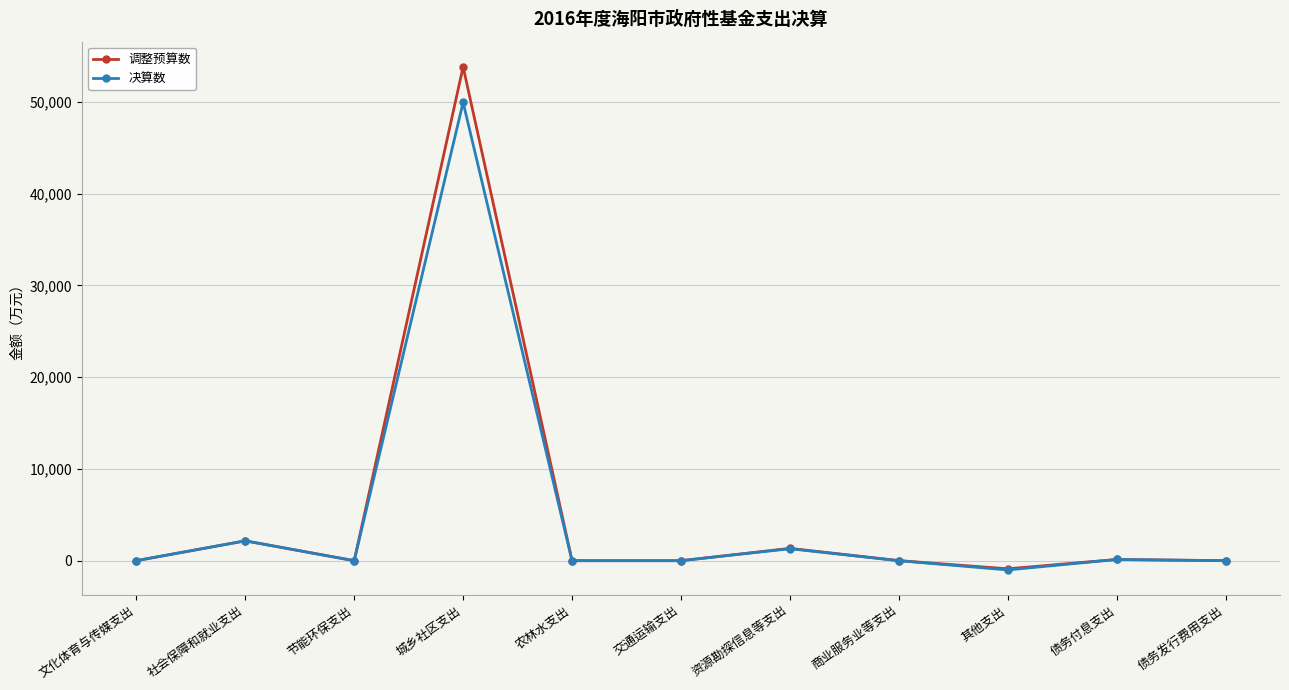

What is the label of the 6th point from the left?

交通运输支出